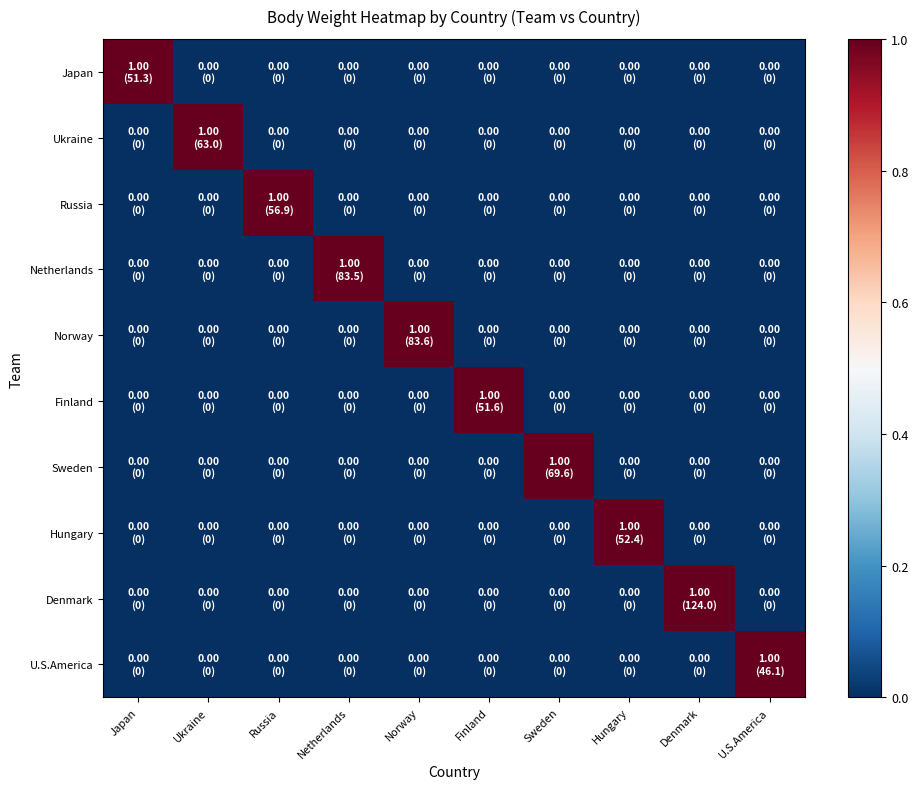

Which series has the largest range (max minus min)?

Japan